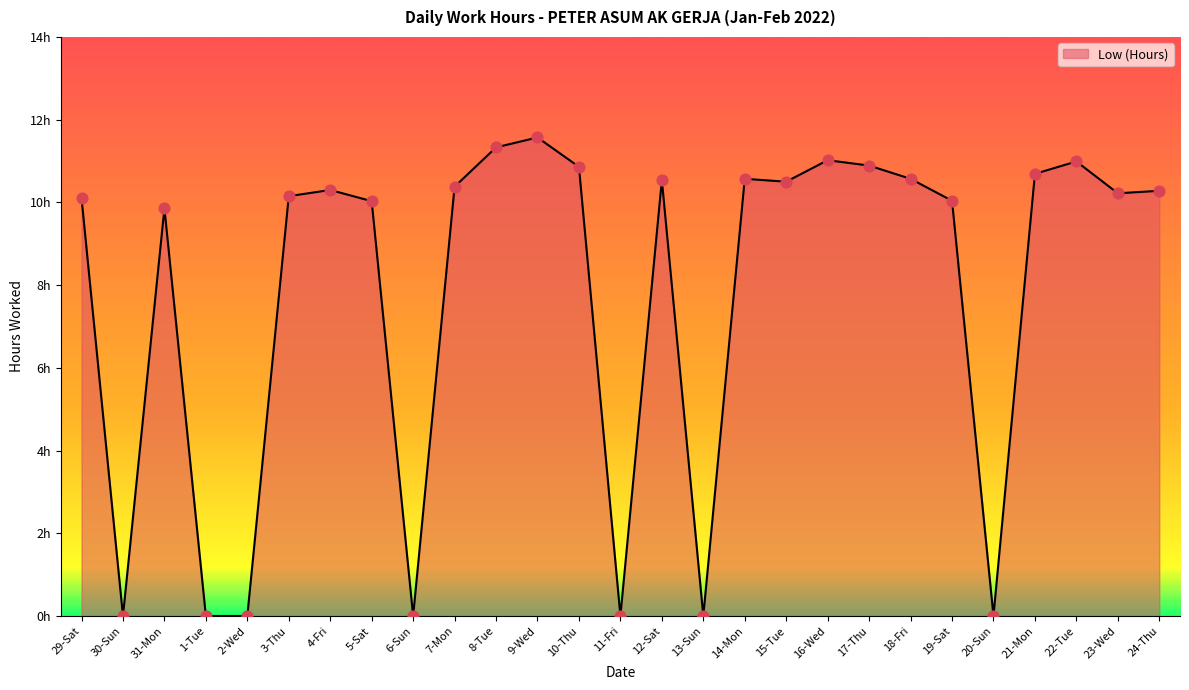

What is the change in value from 10-Thu to 20-Sun?

-10.9